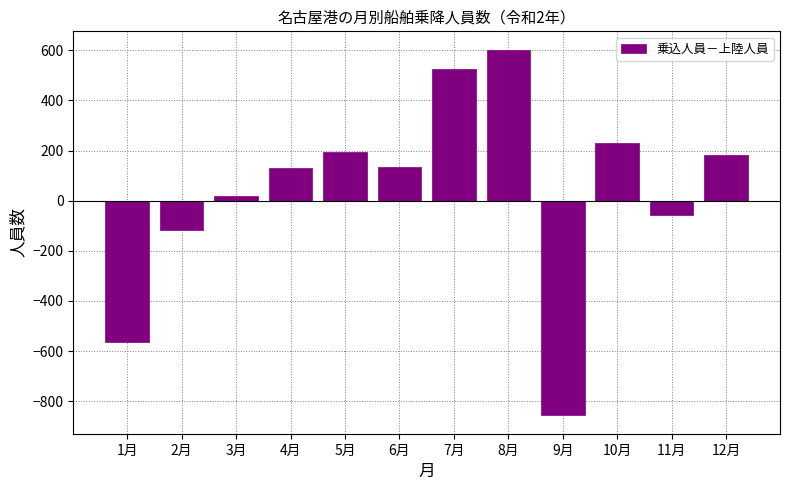

What is the smallest value displayed?

-857